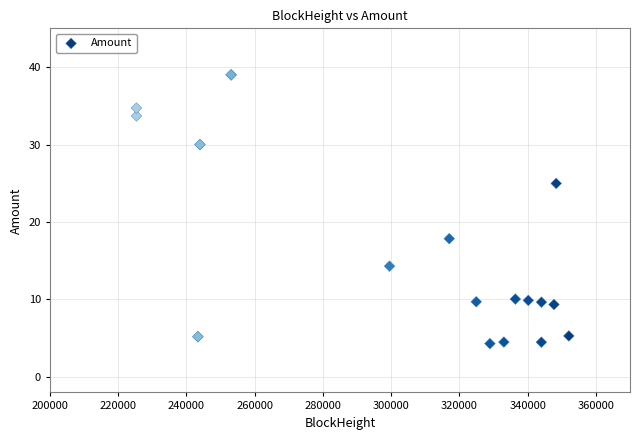

What Y value in the scatter plot is closest to 21?

17.9